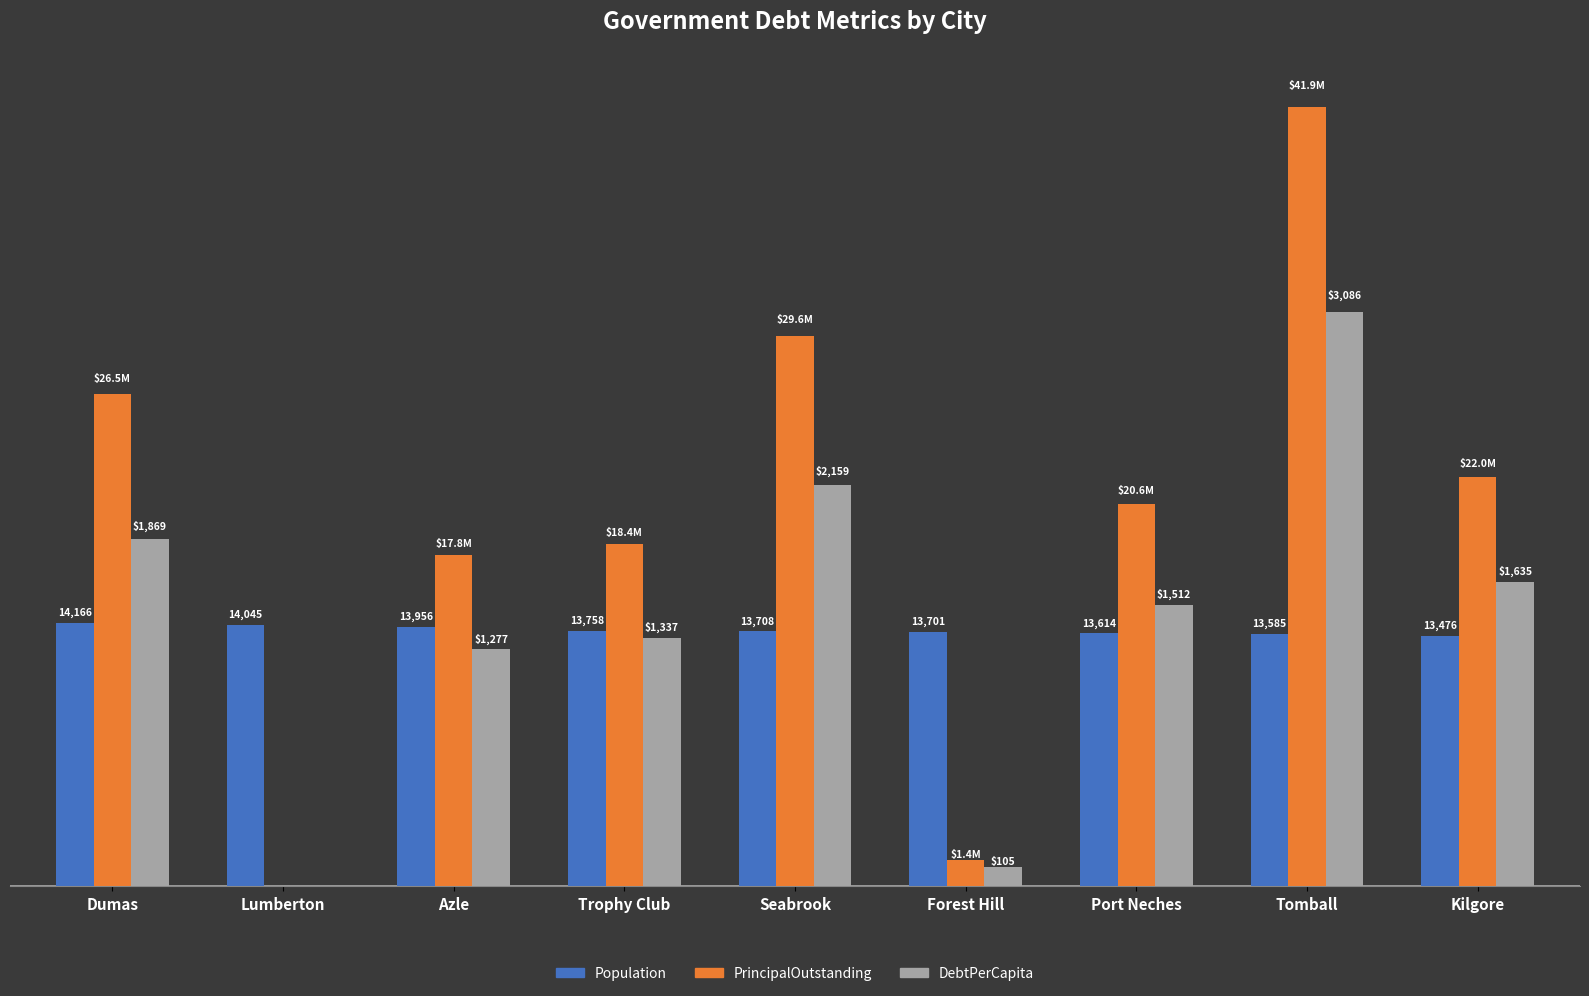

What is the label of the 2nd bar from the left?

Lumberton